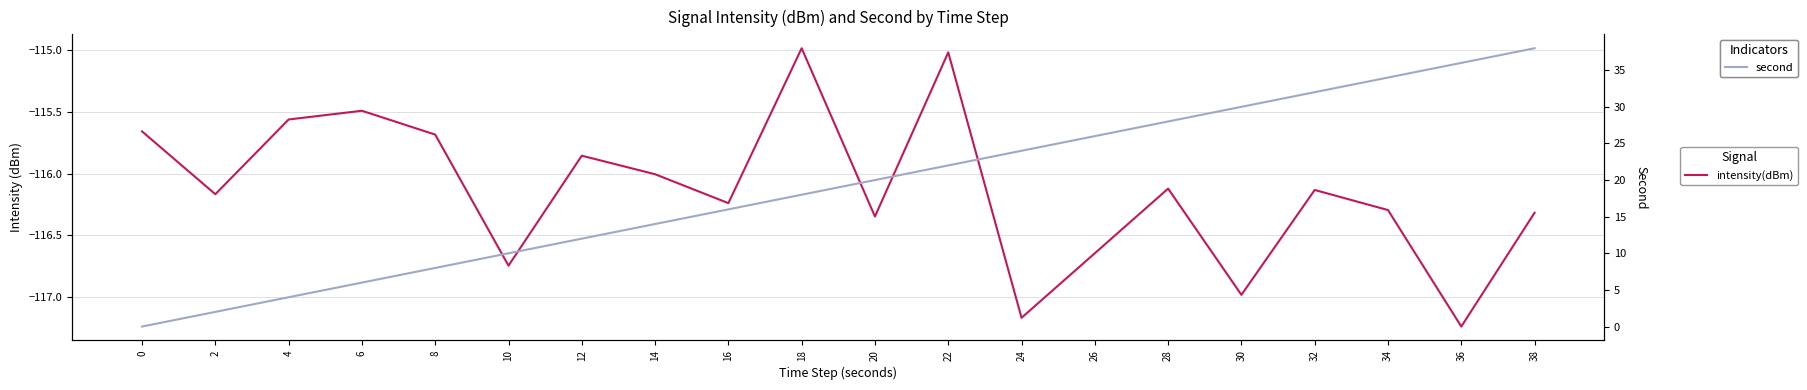

Reading left to right, what are all the values shown in this chart?

intensity(dBm): -115.7	-116.2	-115.6	-115.5	-115.7	-116.7	-115.9	-116.0	-116.2	-115.0	-116.3	-115.0	-117.2	-116.6	-116.1	-117.0	-116.1	-116.3	-117.2	-116.3
second: 0.0	2.0	4.0	6.0	8.0	10.0	12.0	14.0	16.0	18.0	20.0	22.0	24.0	26.0	28.0	30.0	32.0	34.0	36.0	38.0